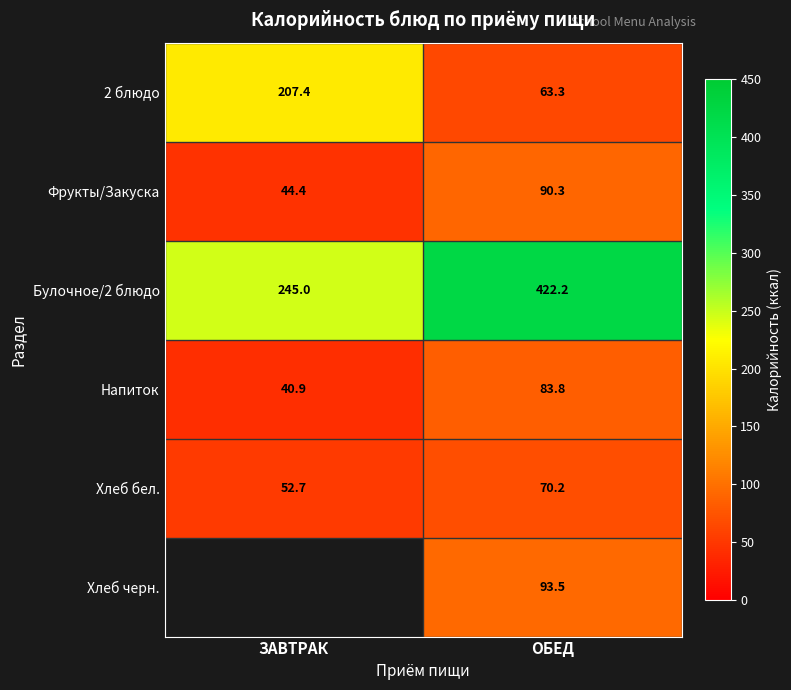

The value of 2 блюдо at ОБЕД is 63.3. True or false?

True